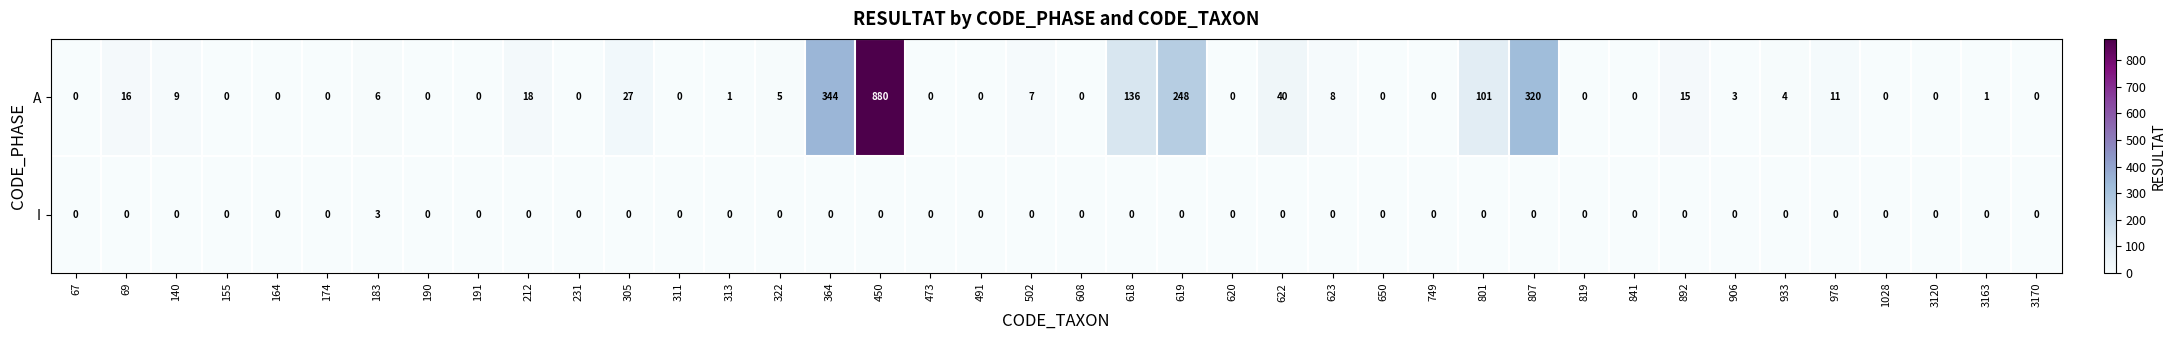

Which series changed the most between 450 and 622?

A